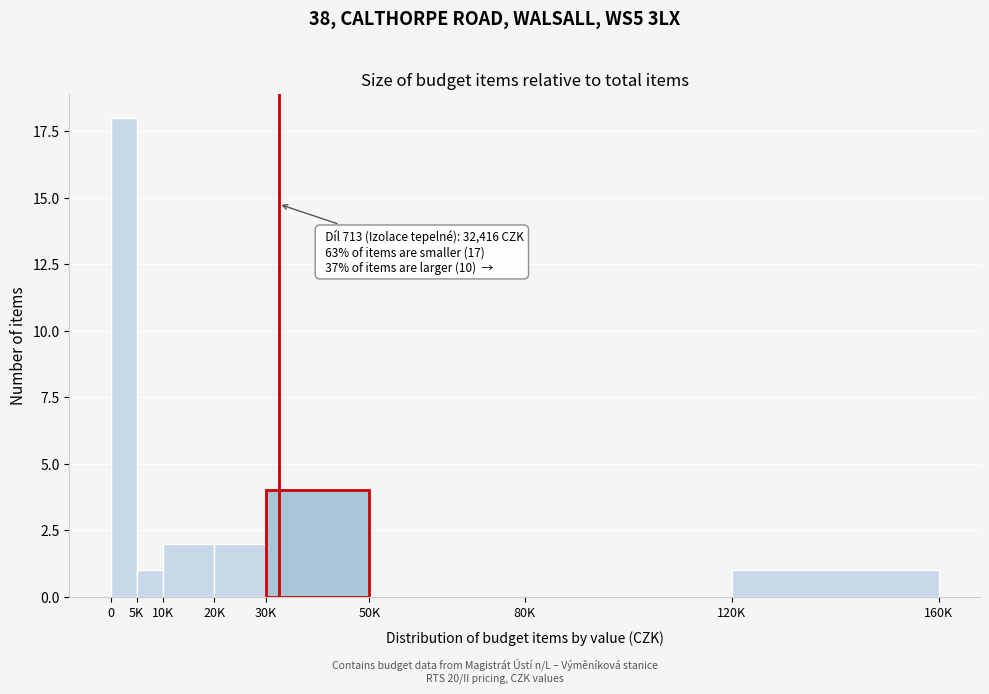

Reading left to right, what are all the values shown in this chart?

0=18	5K=1	10K=2	20K=2	30K=4	50K=0	80K=0	120K=1